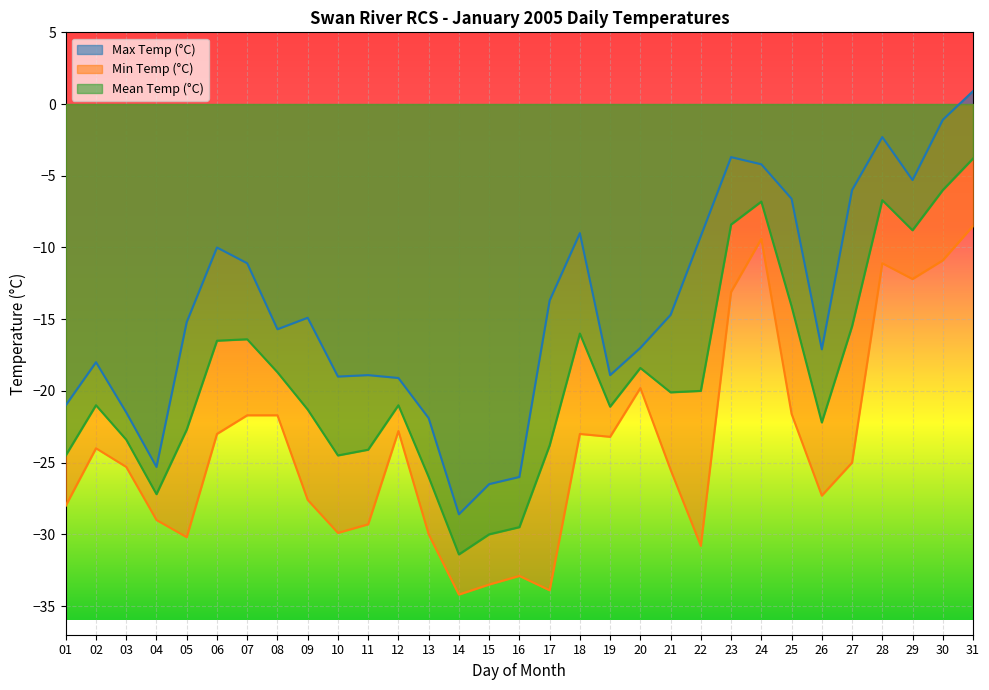

True or false: Min Temp (°C) has more than 2 points higher than both neighbors.

True